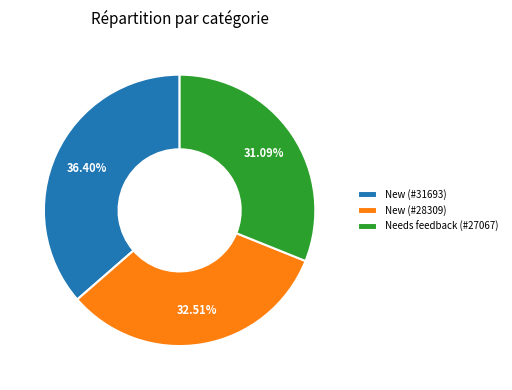

Is the sum of New (#31693) and New (#28309) greater than half?

Yes